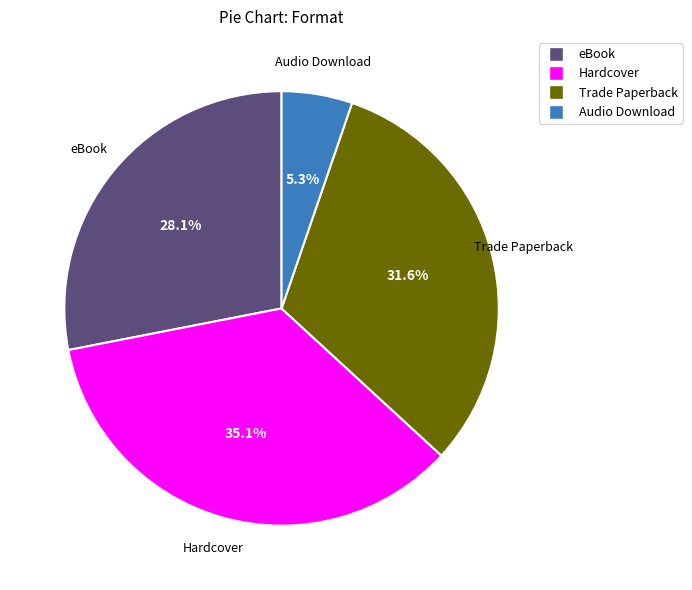

How many segments does this pie chart have?

4